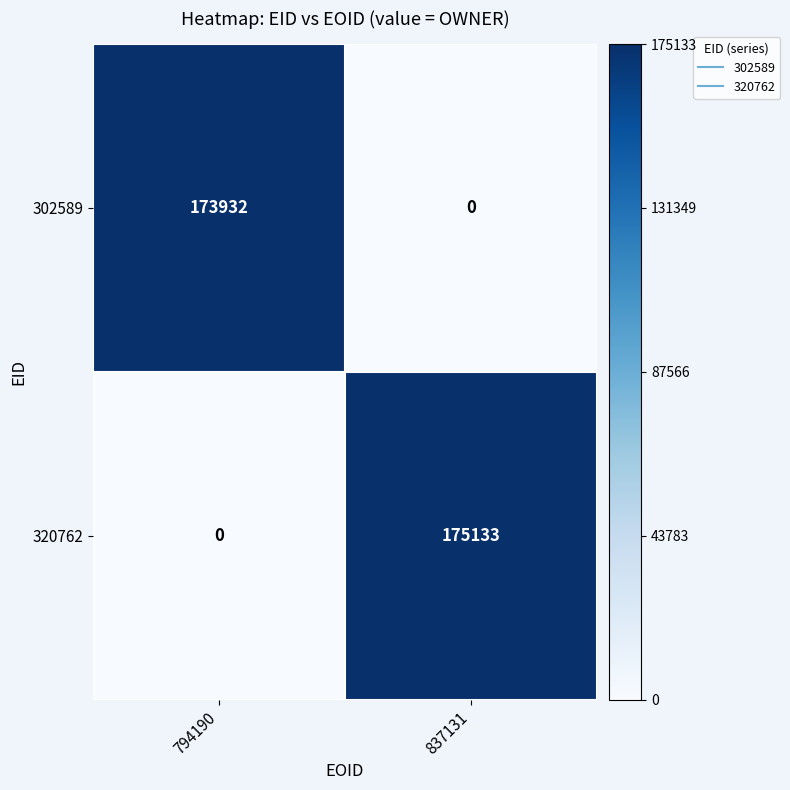

True or false: 302589 has a value of 173932 at 794190.

True